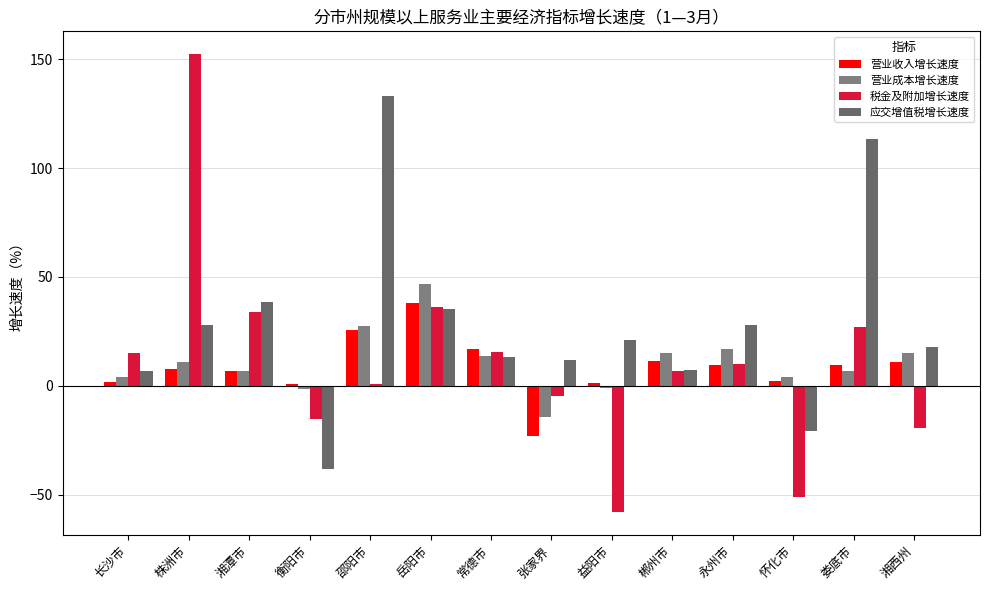

Rank the series at 衡阳市 from highest to lowest value.

营业收入增长速度, 营业成本增长速度, 税金及附加增长速度, 应交增值税增长速度